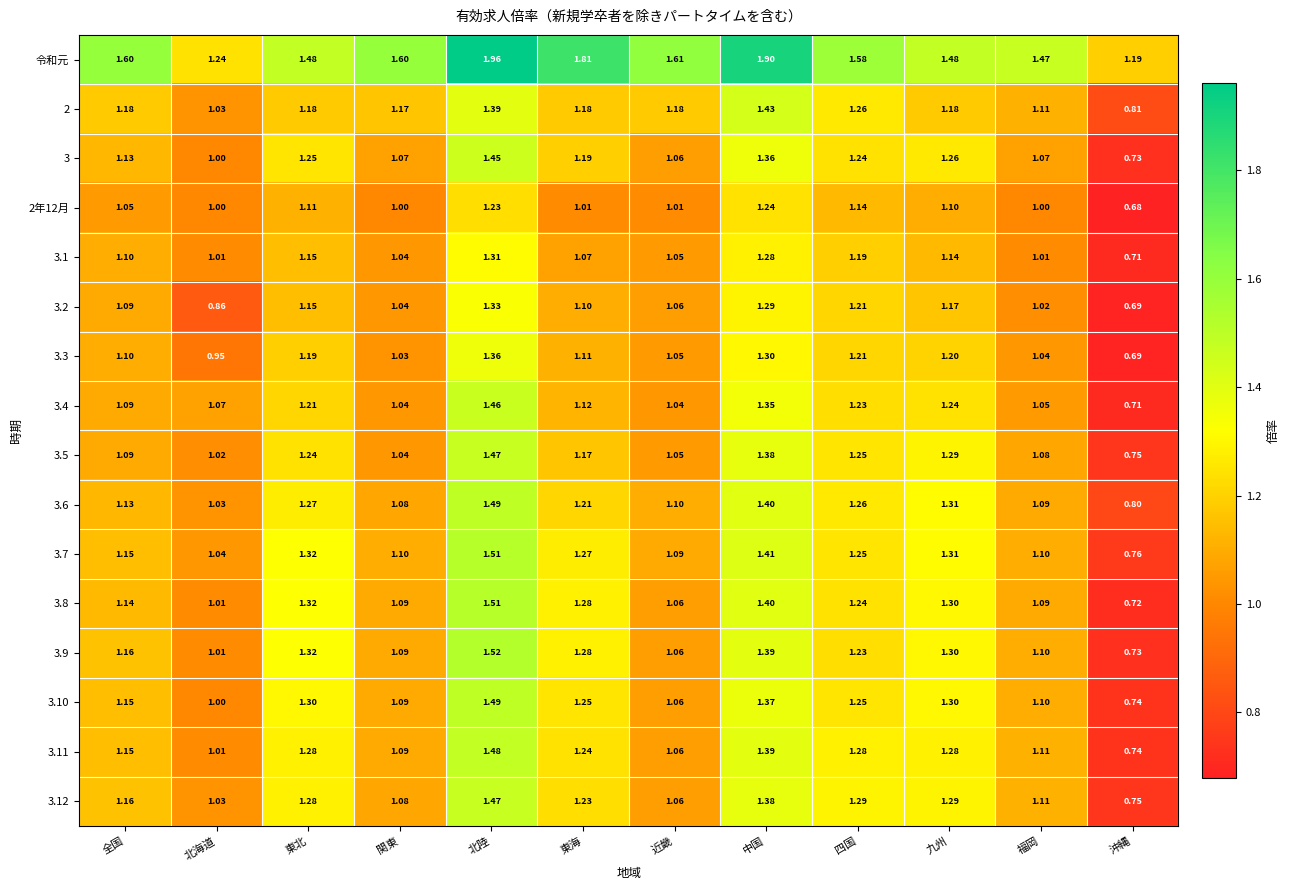

Count the number of data series in this chart.

16